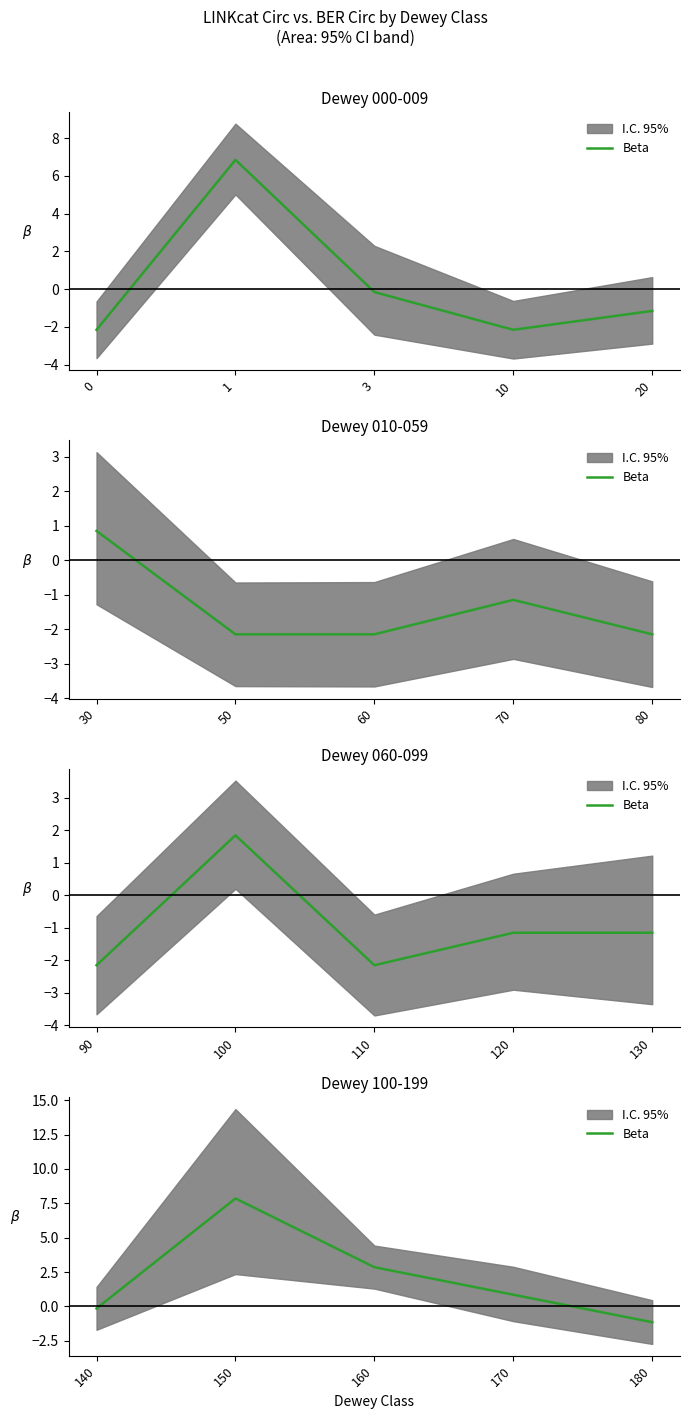

Does the chart display data point markers on the line(s)?

No